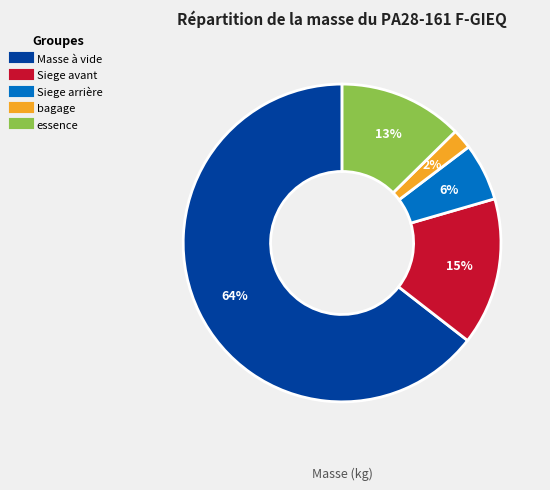

What percentage is the Masse à vide slice, to the nearest percent?

64%